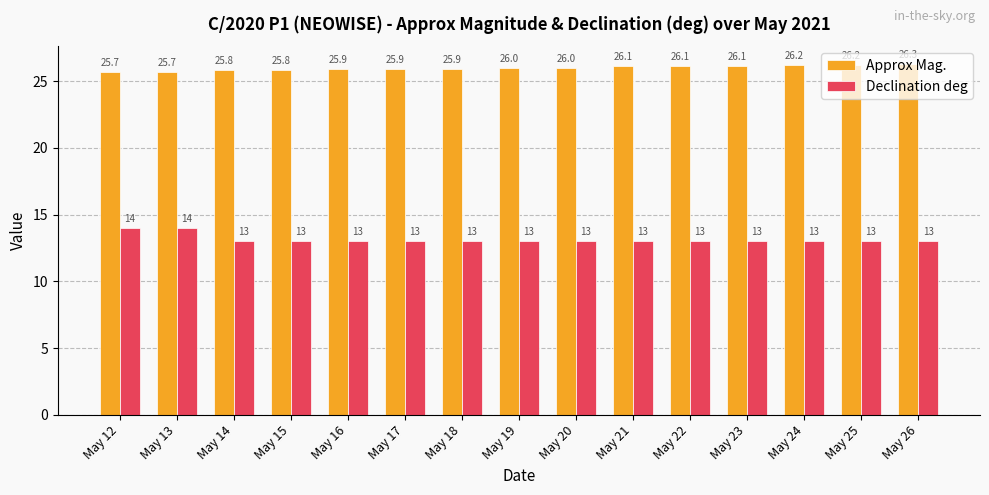

What is the value of the Approx Mag. bar at the 3rd from the left?

25.8